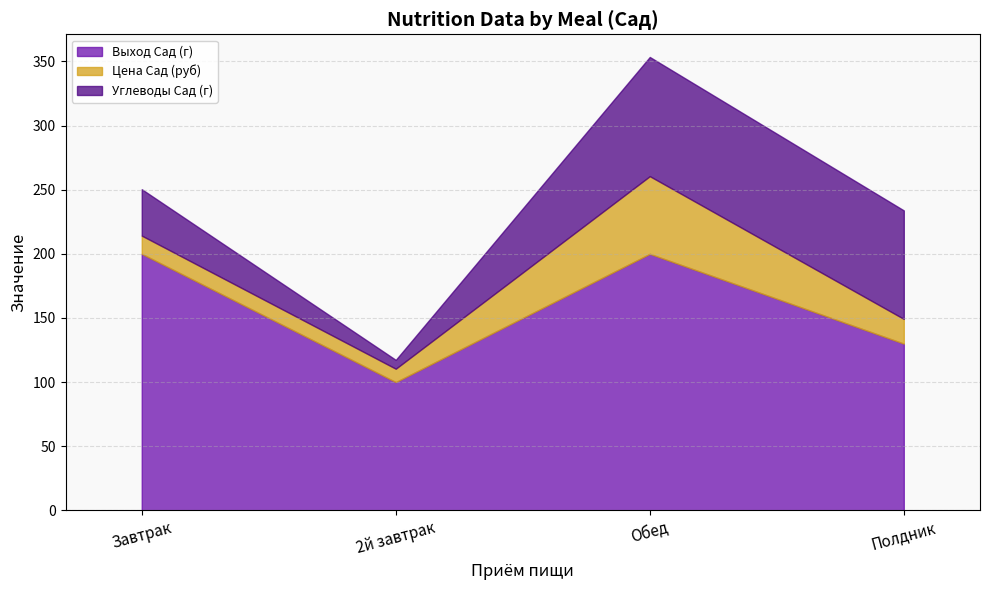

Rank the series by their maximum value, from lowest to highest.

Цена Сад (руб), Углеводы Сад (г), Выход Сад (г)